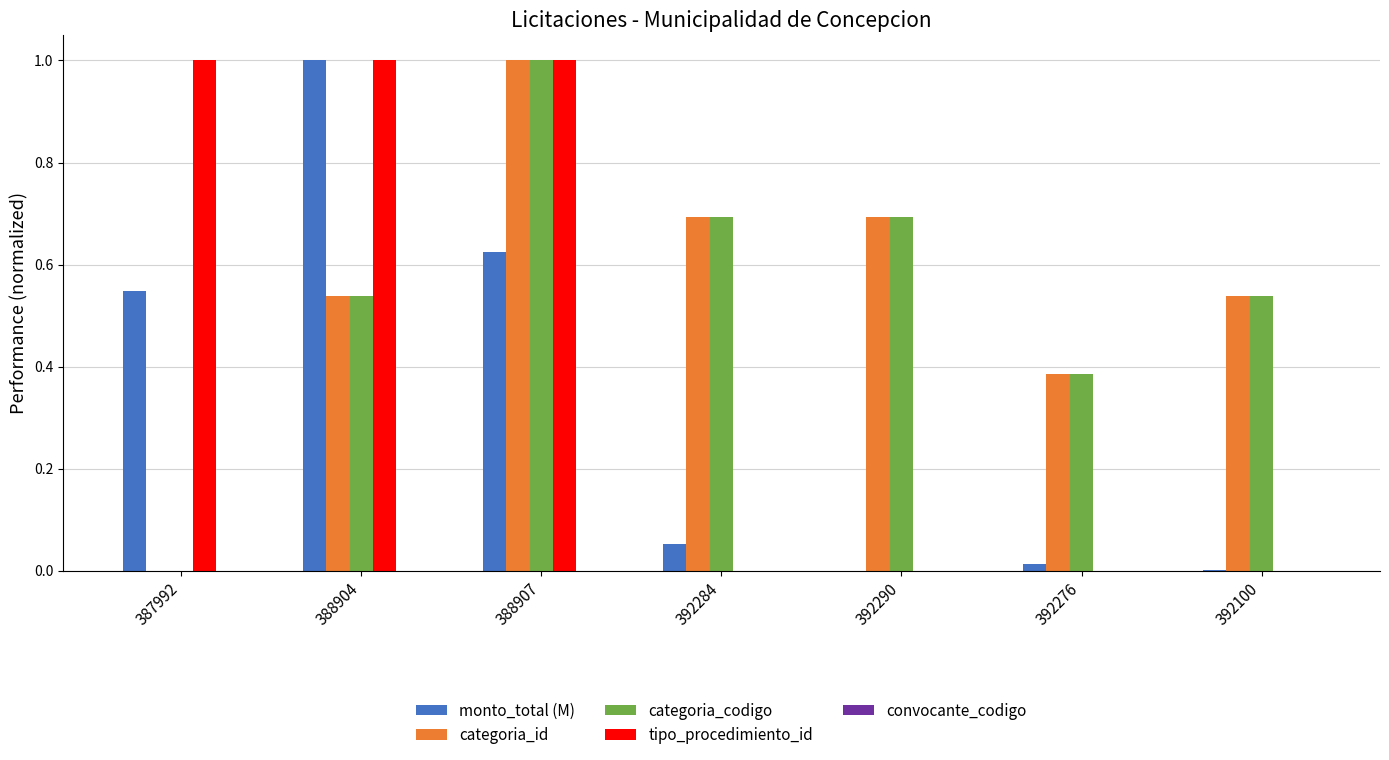

Count the number of categories in the chart.

7